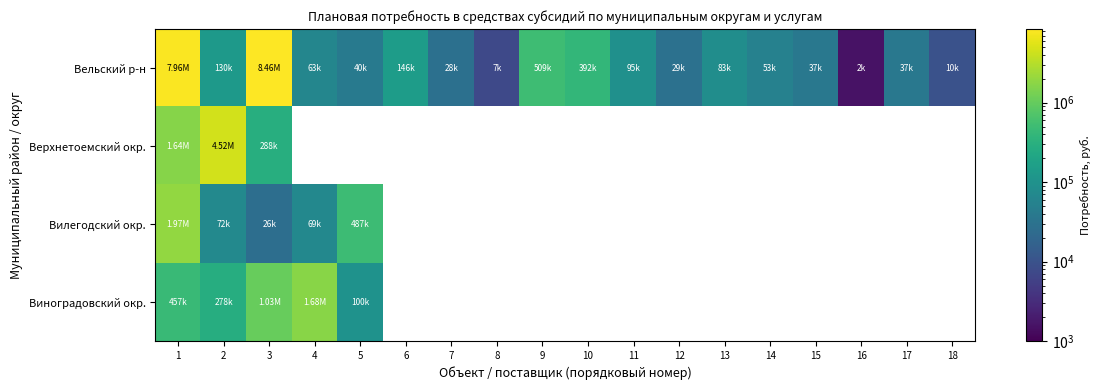

What is the approximate value of Вельский р-н at 17?

37351.4